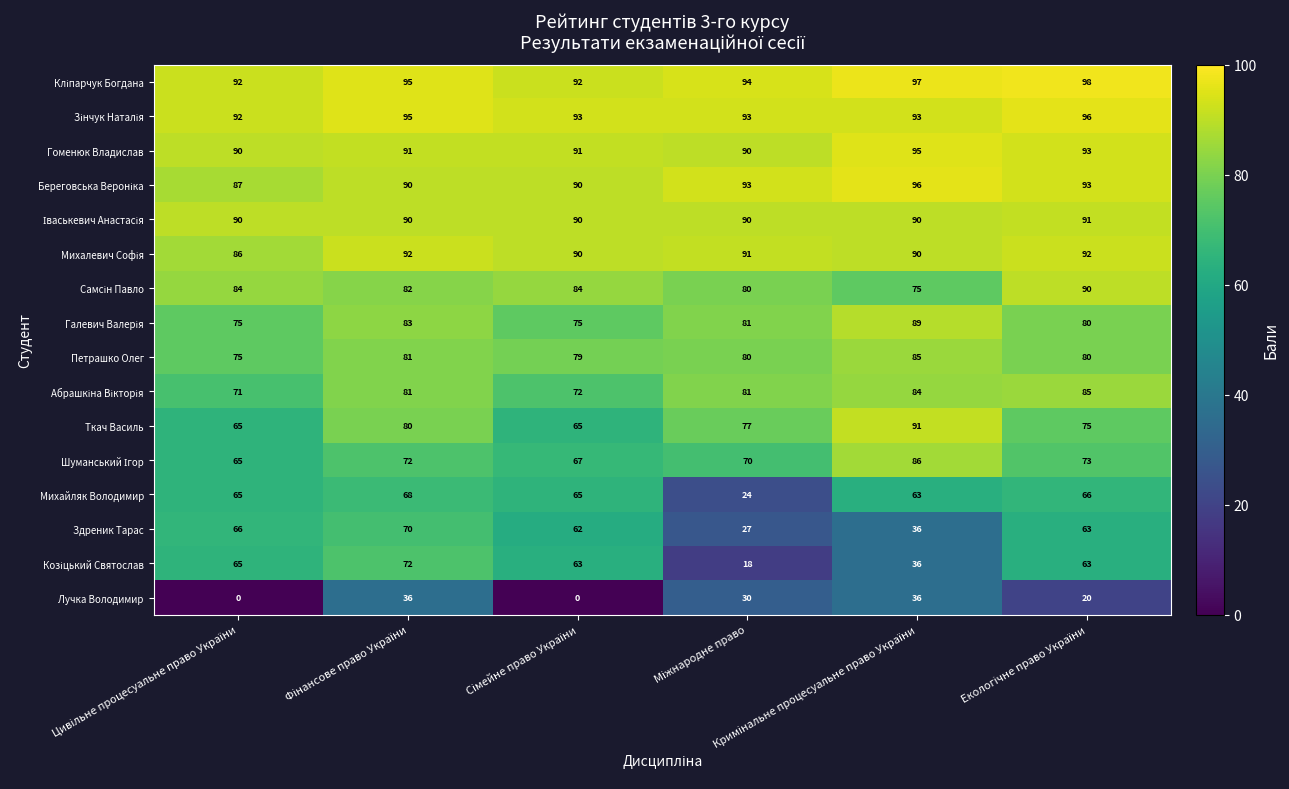

What is the maximum value shown in the chart?

98